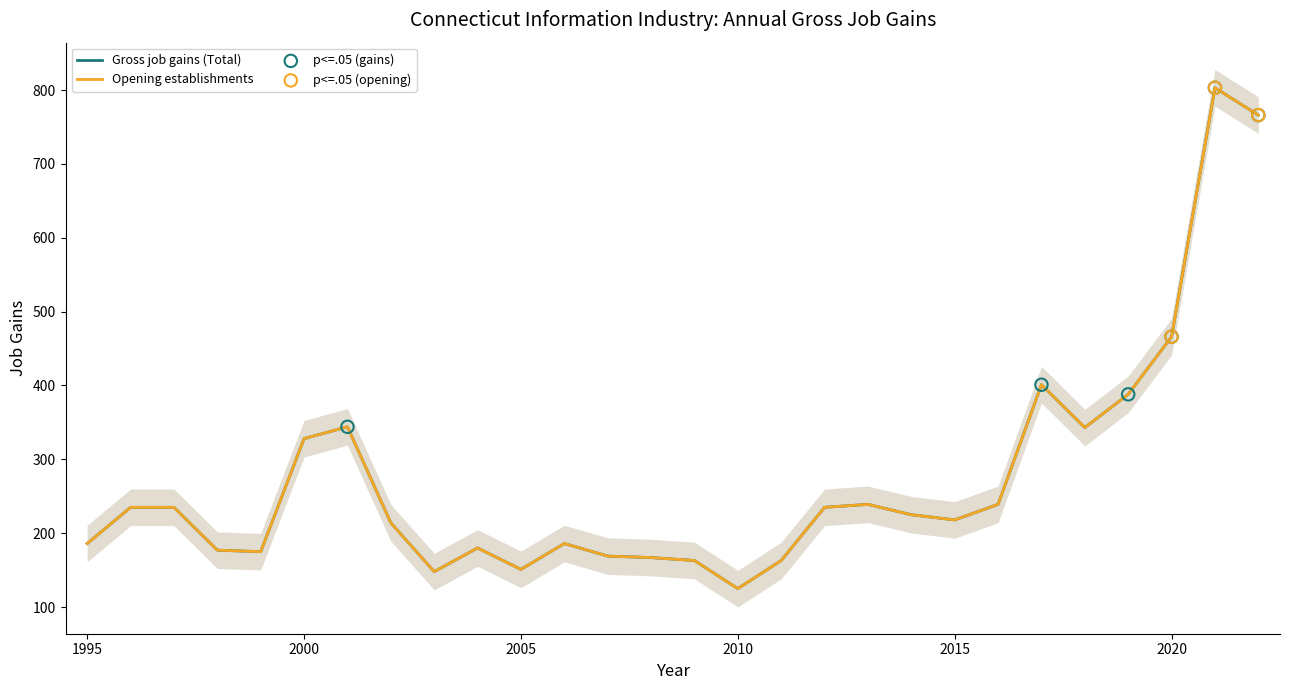

What is the total value across all series at 2011?

326